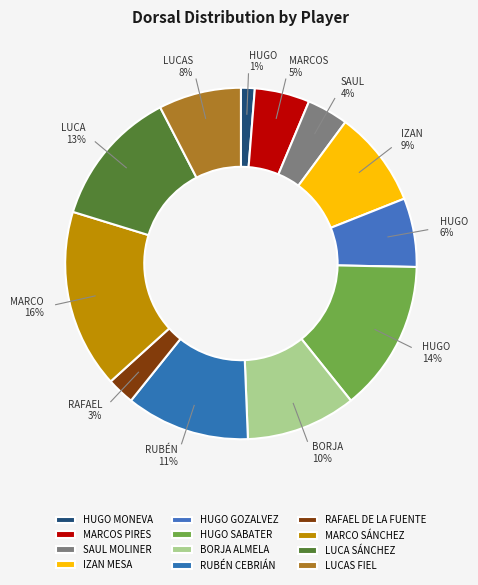

The HUGO GOZALVEZ slice represents 15% of the pie. True or false?

False